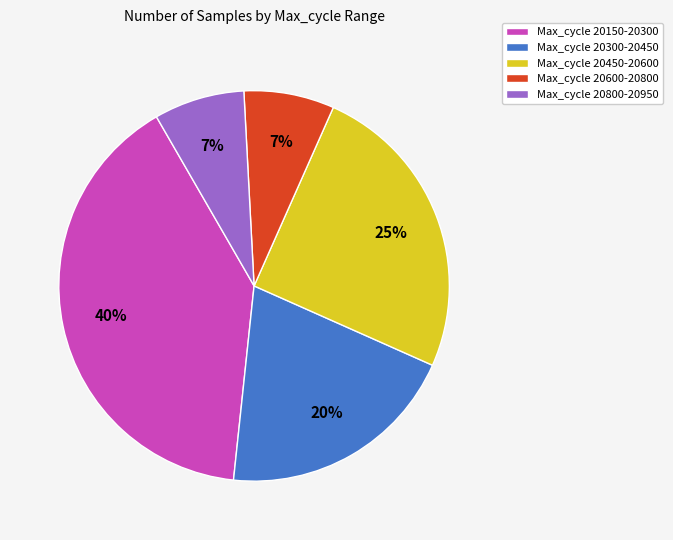

Which category has the biggest portion of the pie?

Max_cycle 20150-20300